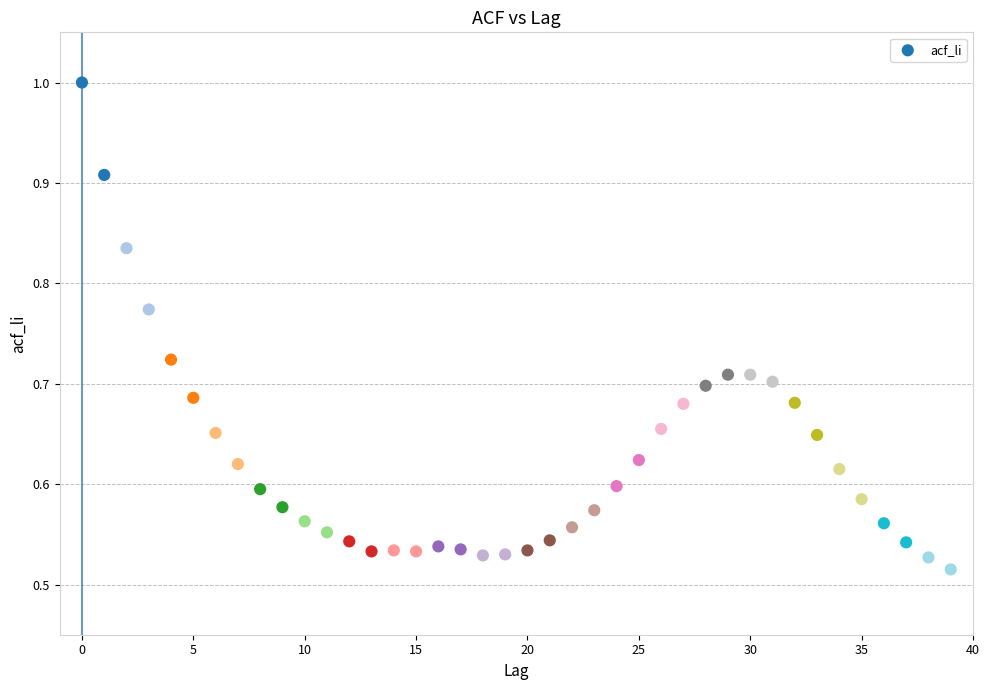

Count the number of points in this scatter plot.

40